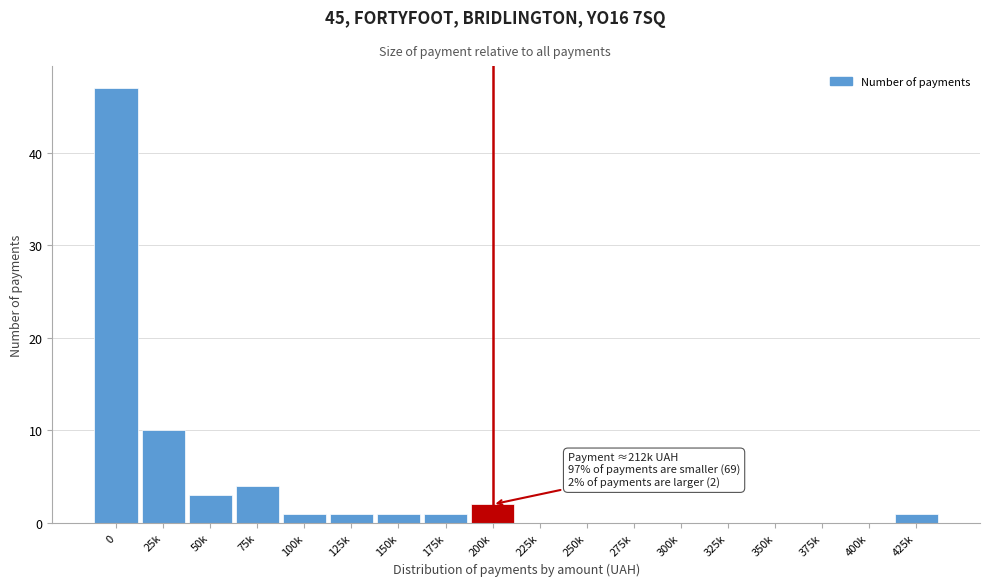

Reading left to right, transcribe all the data shown in this chart.

0=47	25k=10	50k=3	75k=4	100k=1	125k=1	150k=1	175k=1	200k=2	225k=0	250k=0	275k=0	300k=0	325k=0	350k=0	375k=0	400k=0	425k=1